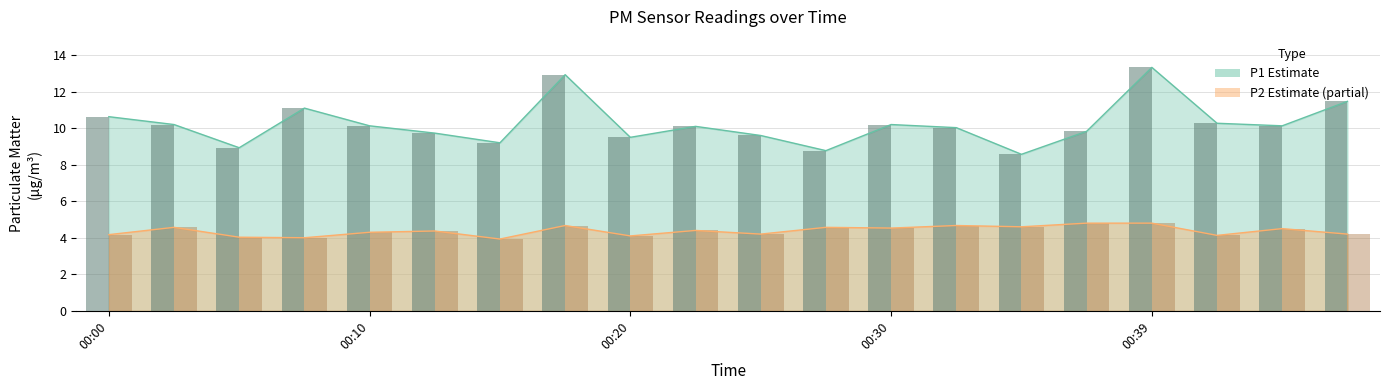

Which series has the largest range (max minus min)?

P1 bar